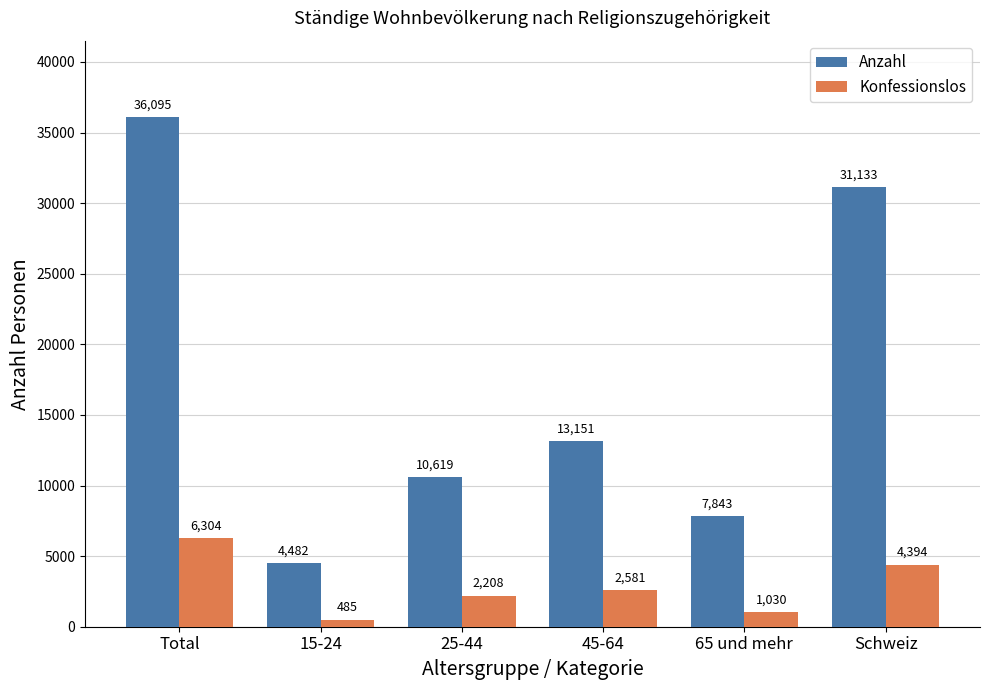

What is the difference between the maximum and minimum values in the Anzahl series?

31613.0